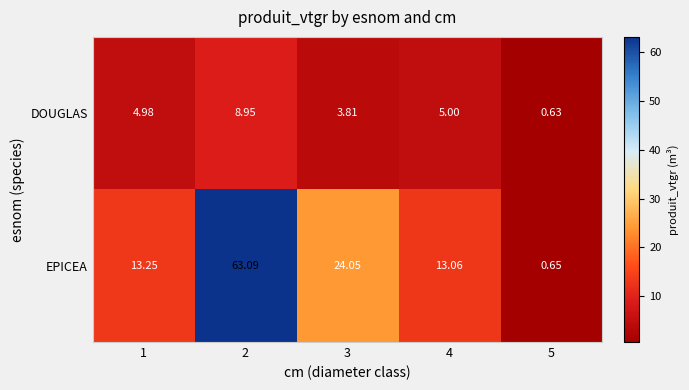

At 2, list the series in order from largest to smallest.

EPICEA, DOUGLAS